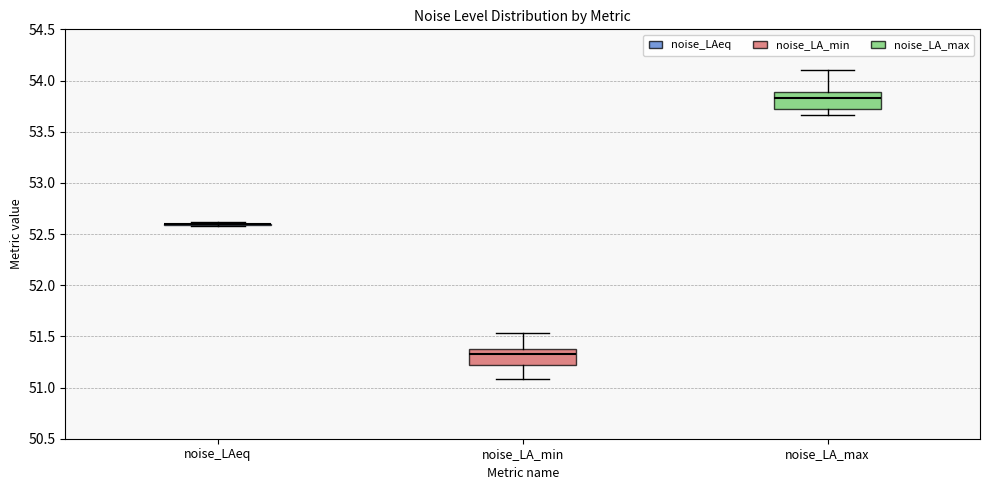

Where is the lower edge of the box for noise_LA_min on the y-axis? The values are not printed on the chart, so give them approximately, as read against the axis.

51.20